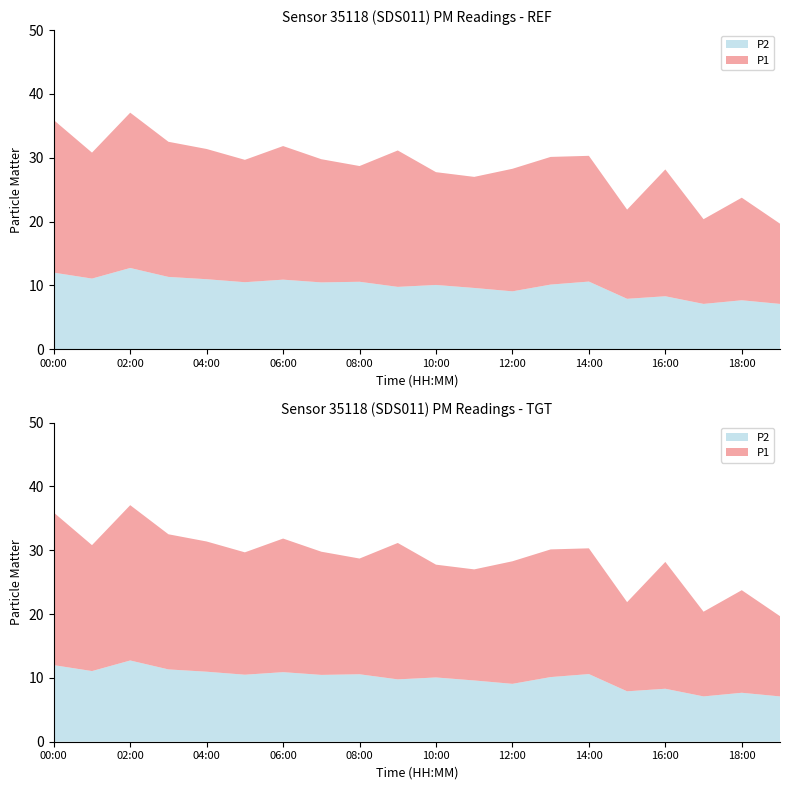

Reading left to right, transcribe all the data shown in this chart.

P1: 23.9	19.7	24.3	21.2	20.4	19.2	20.9	19.3	18.1	21.4	17.7	17.4	19.2	20.0	19.7	14.0	19.9	13.3	16.1	12.6
P2: 12.0	11.1	12.7	11.3	11.0	10.5	10.9	10.5	10.6	9.8	10.1	9.6	9.1	10.1	10.6	7.9	8.3	7.1	7.7	7.1